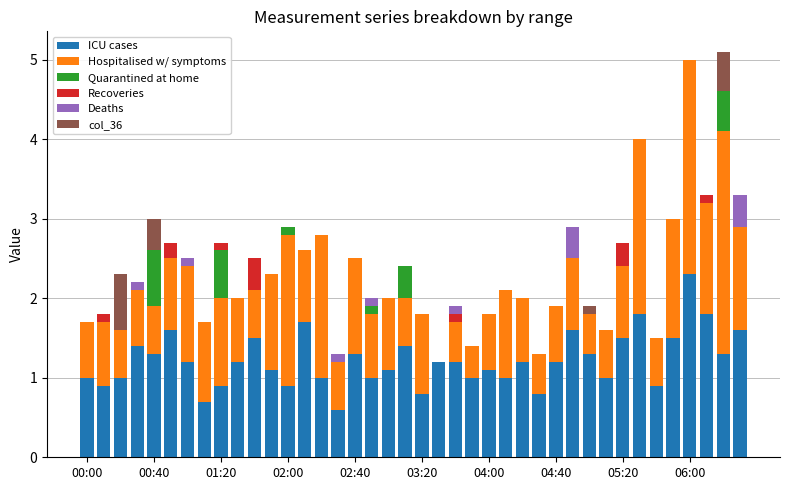

What is the highest value of the ICU cases series?

2.3